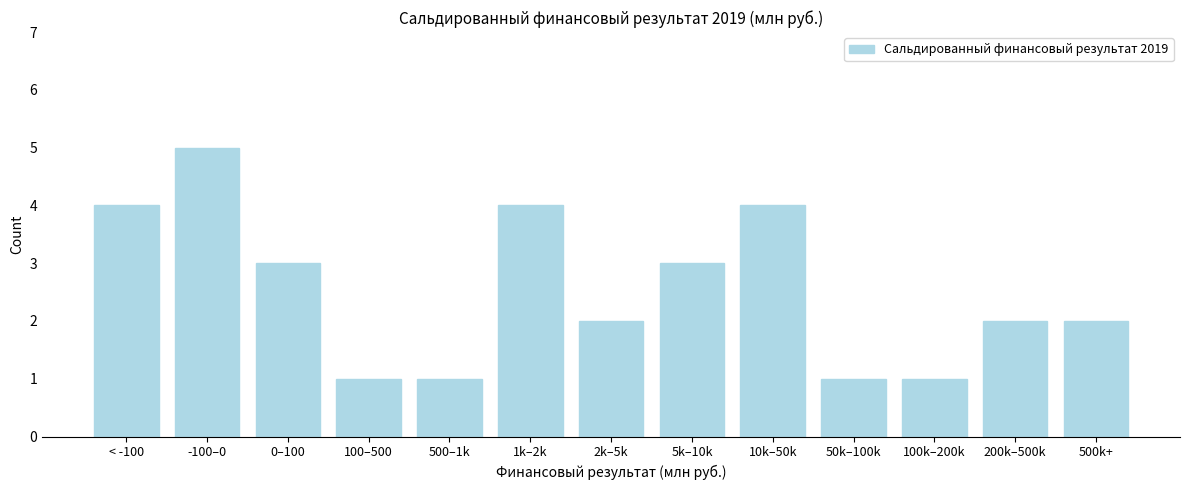

Reading left to right, list all the values displayed in this chart.

< -100=4	-100–0=5	0–100=3	100–500=1	500–1k=1	1k–2k=4	2k–5k=2	5k–10k=3	10k–50k=4	50k–100k=1	100k–200k=1	200k–500k=2	500k+=2